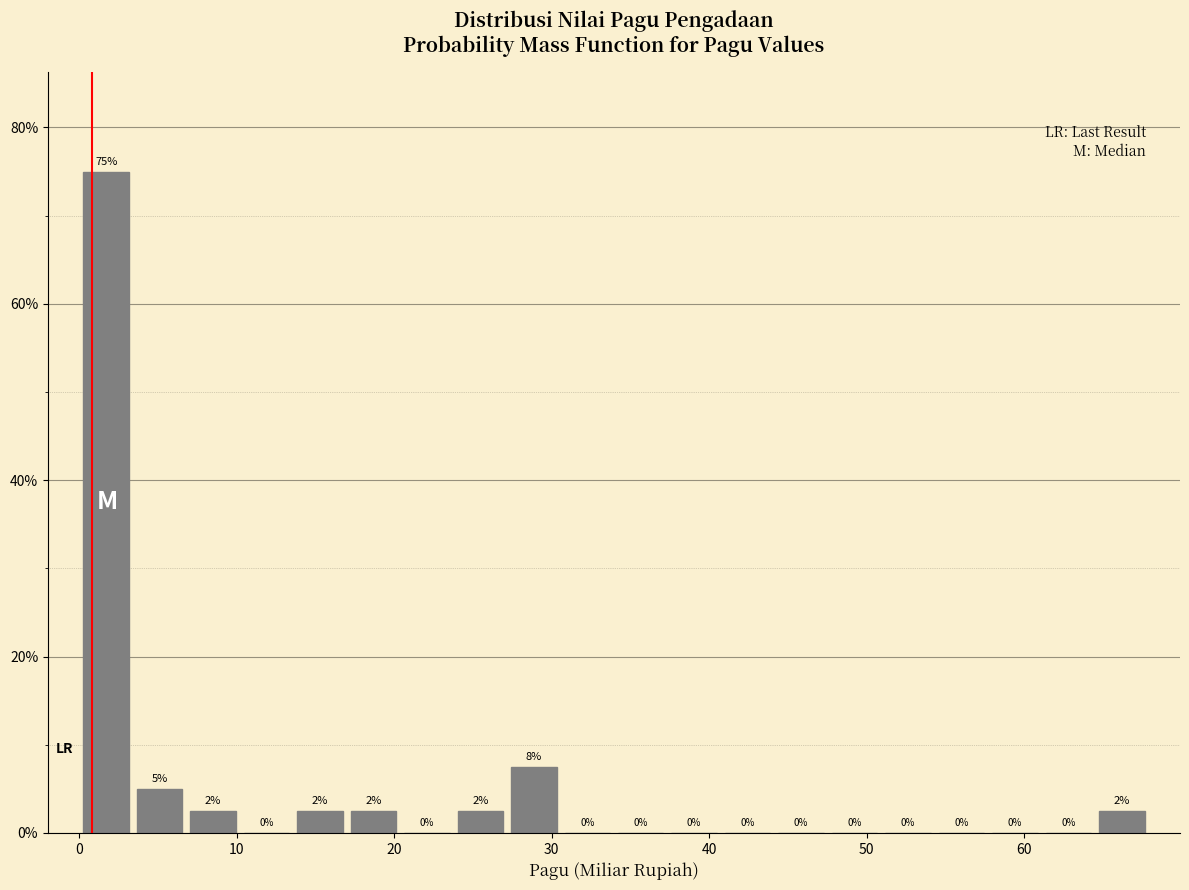

Around what value on the x-axis is the tallest bar? Give the approximate position of its centre, as read against the axis.

2